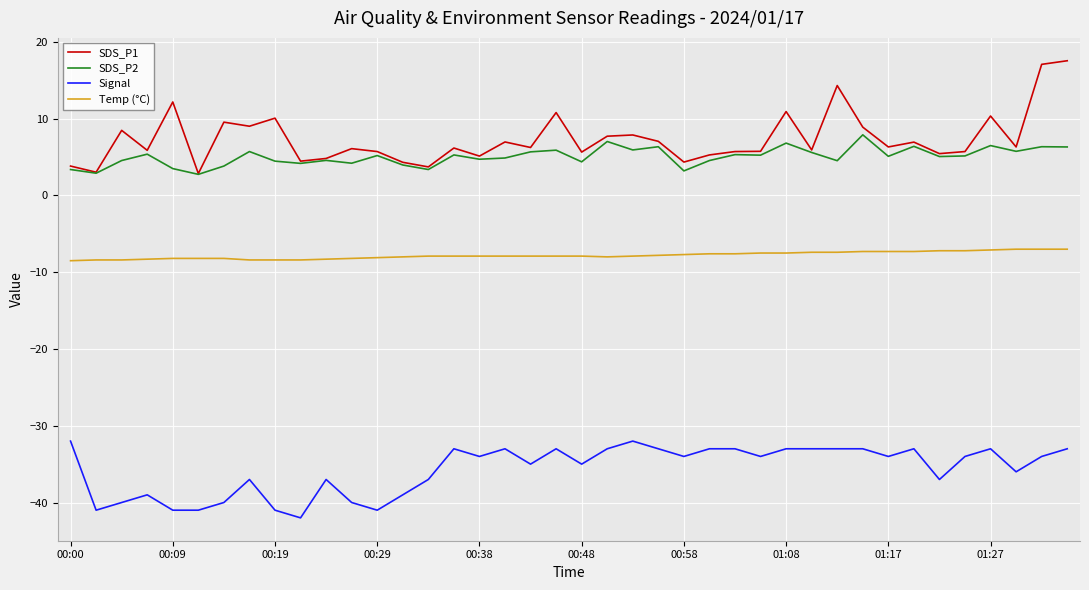

List the series in order of their peak value, lowest first.

Signal, Temp (°C), SDS_P2, SDS_P1